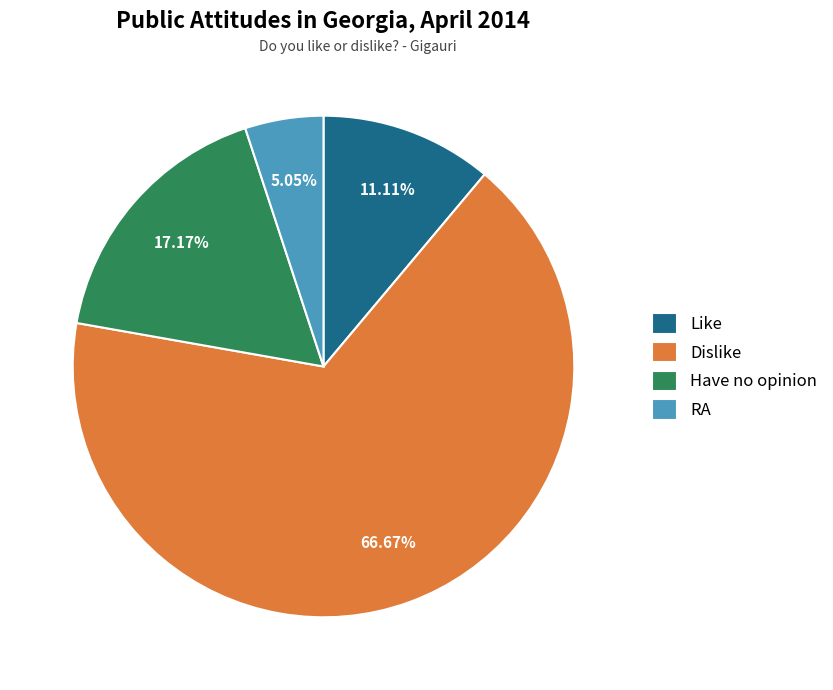

Approximately how many times larger is the value at Like compared to RA?

2.2